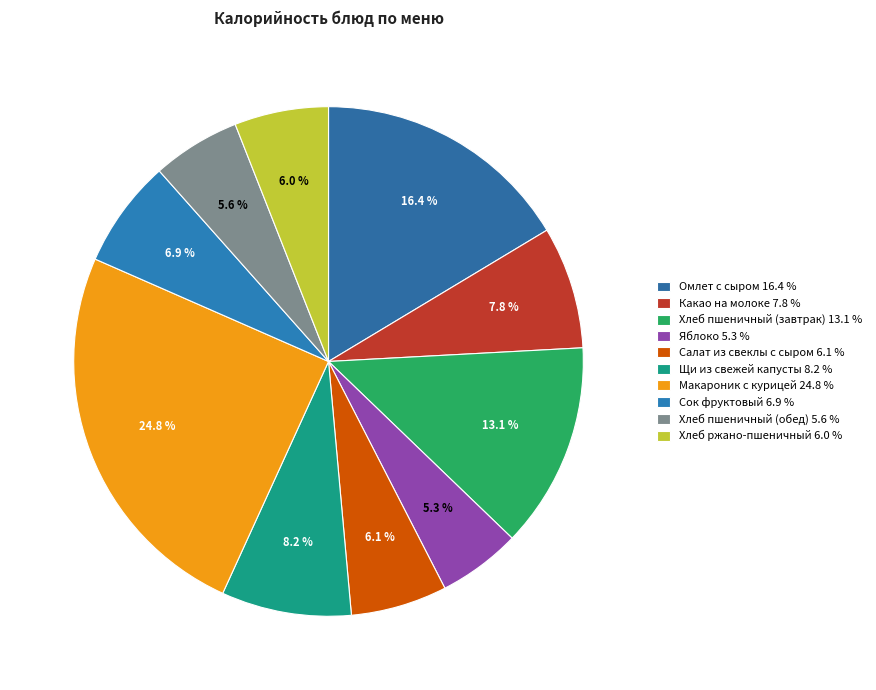

Which category has the biggest portion of the pie?

Макароник с курицей